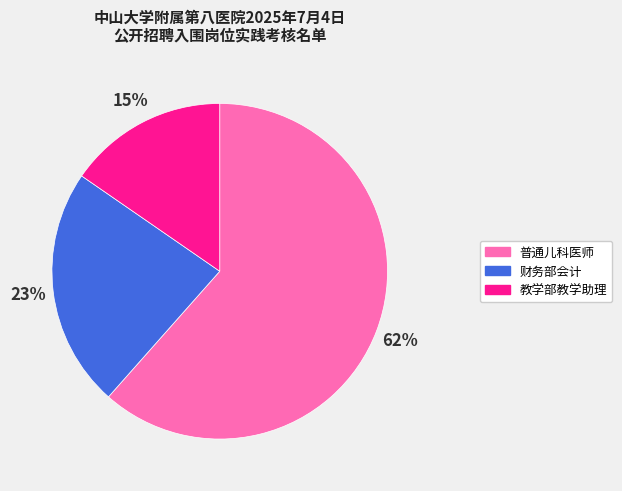

Combined, do 普通儿科医师 and 教学部教学助理 account for over 50%?

Yes